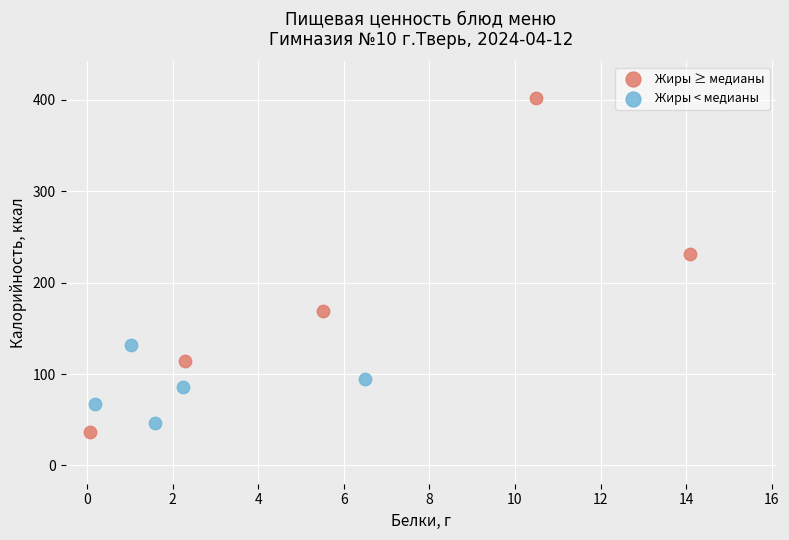

Which series has the largest Y range (max minus min)?

Жиры ≥ медианы